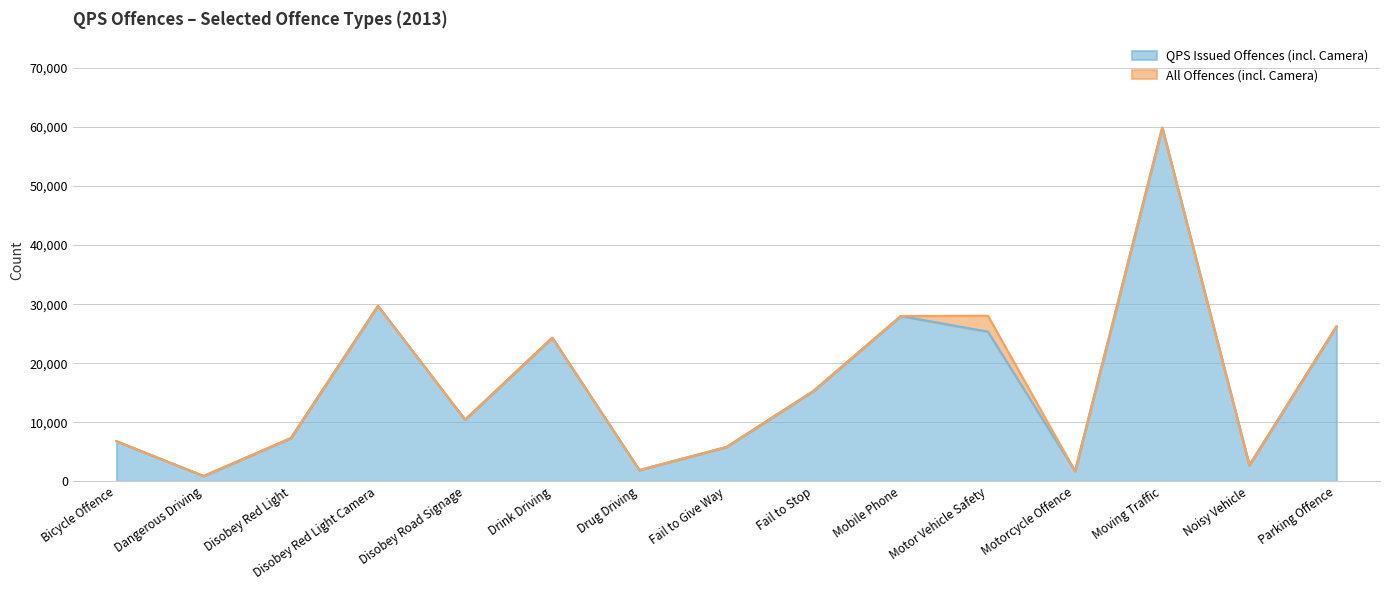

Is it true that All Offences (incl. Camera) equals 6926 at Disobey Road Signage?

False